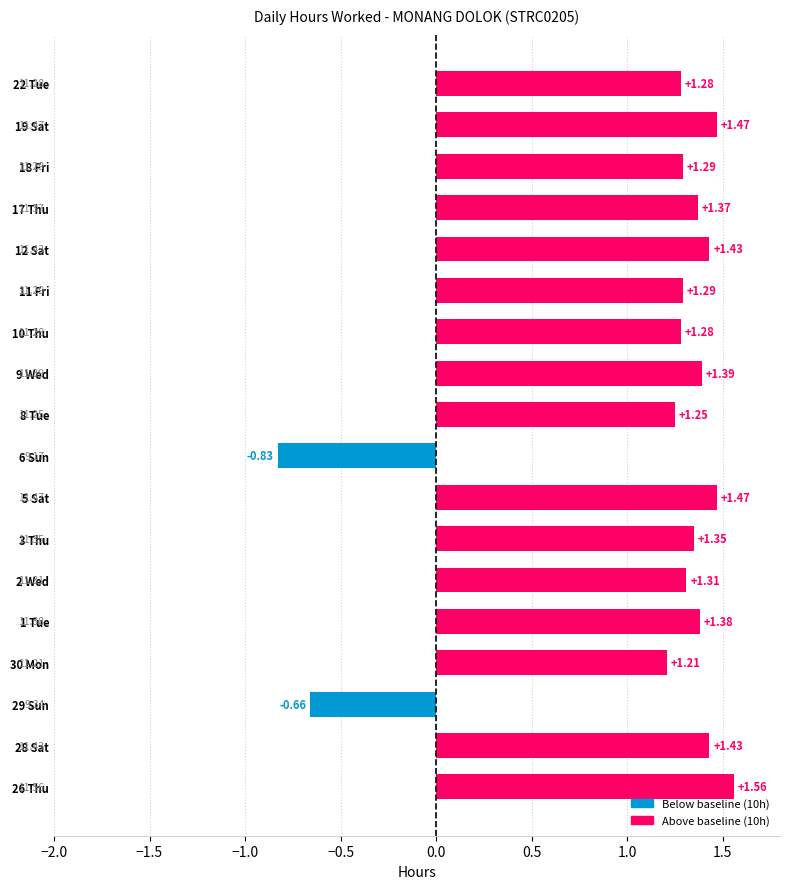

What is the change in value from 26 Thu to 29 Sun?

-2.2